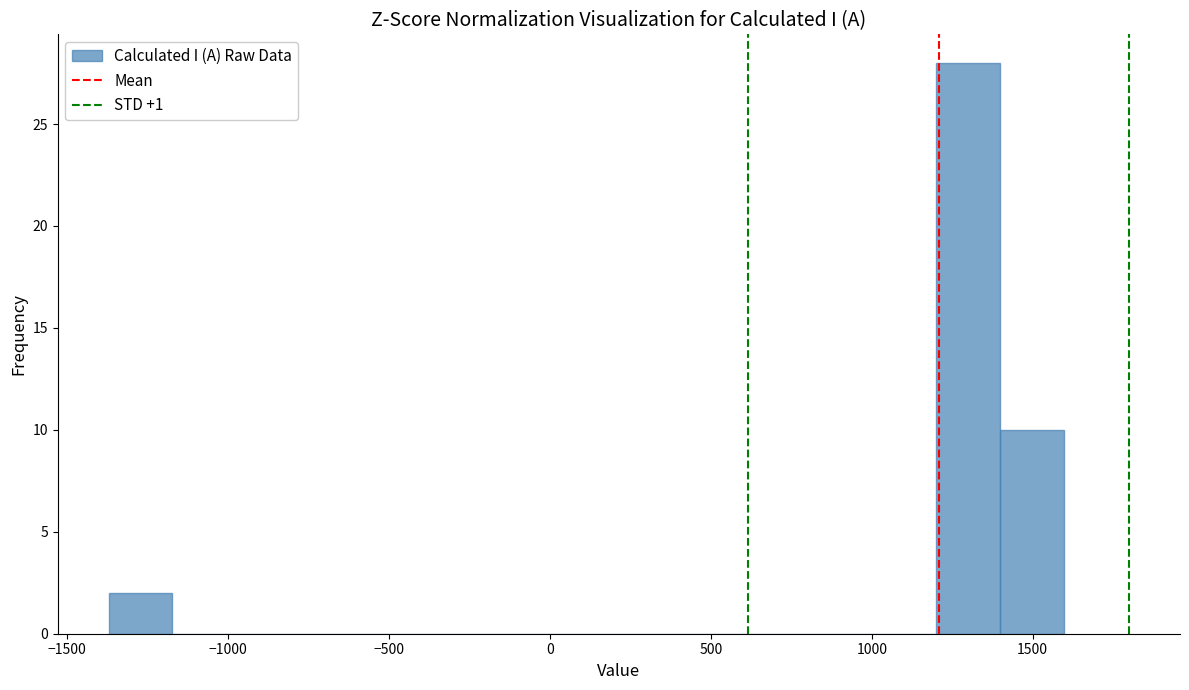

Read against the x-axis, roughly where is the centre of the tallest bar?

1300